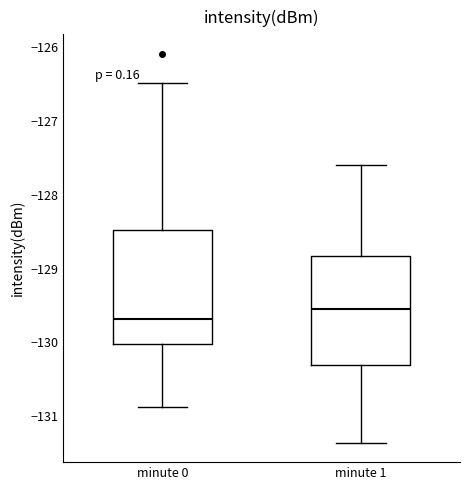

Where does the median line of the box for minute 1 sit on the y-axis? The values are not printed on the chart, so give them approximately, as read against the axis.

-129.5